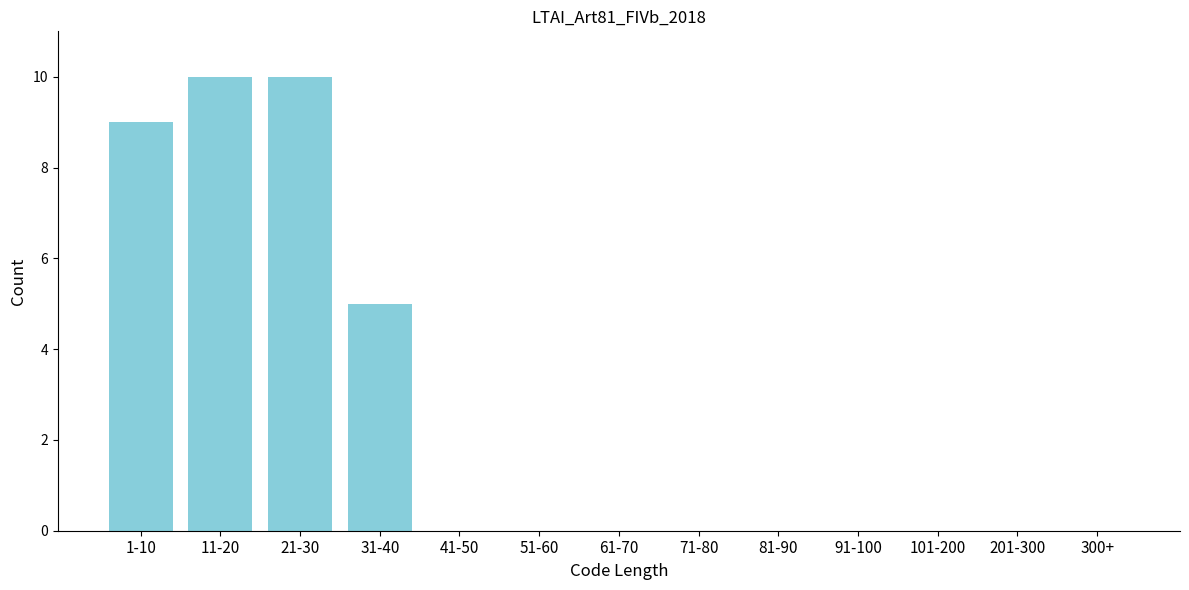

Reading left to right, transcribe all the data shown in this chart.

1-10=9	11-20=10	21-30=10	31-40=5	41-50=0	51-60=0	61-70=0	71-80=0	81-90=0	91-100=0	101-200=0	201-300=0	300+=0